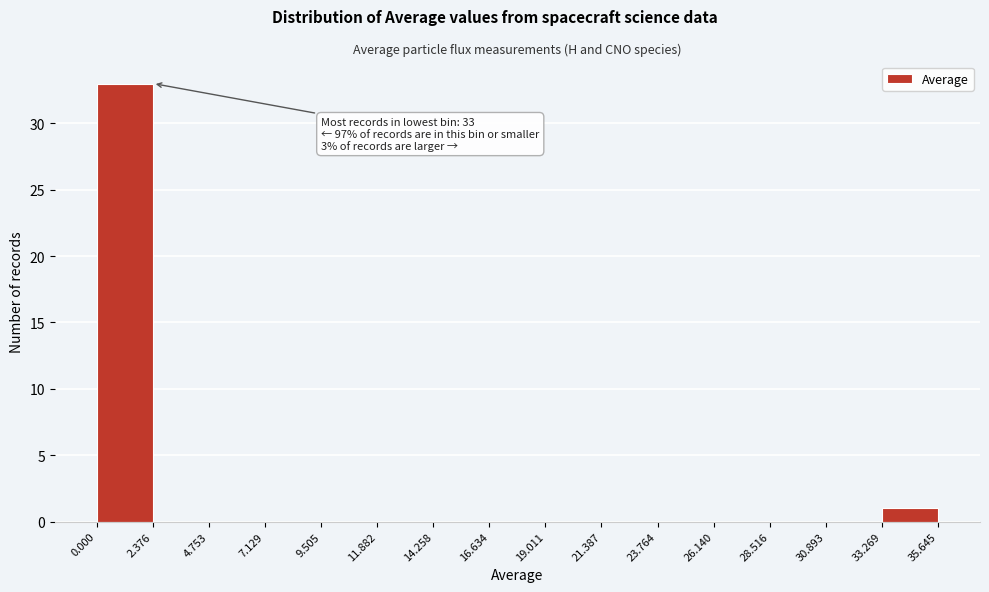

Over which range of the x-axis is the bar tallest?

0.000 to 2.376